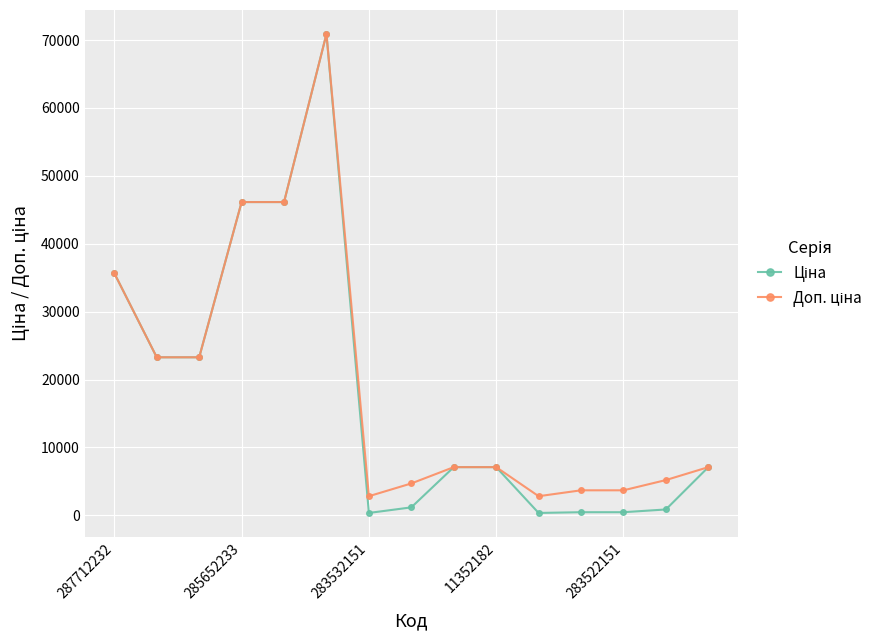

What is the maximum value shown in the chart?

70906.0